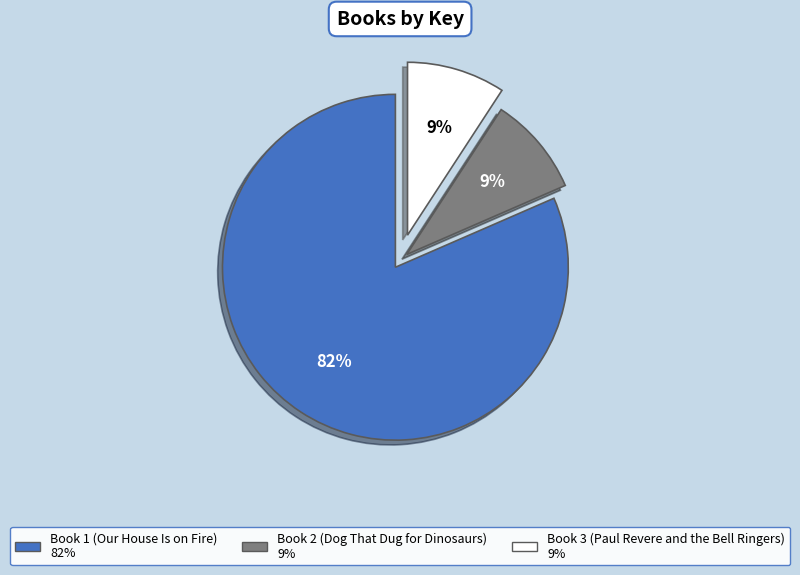

Does Book 1 (Our House Is on Fire) represent more than half of the total?

Yes